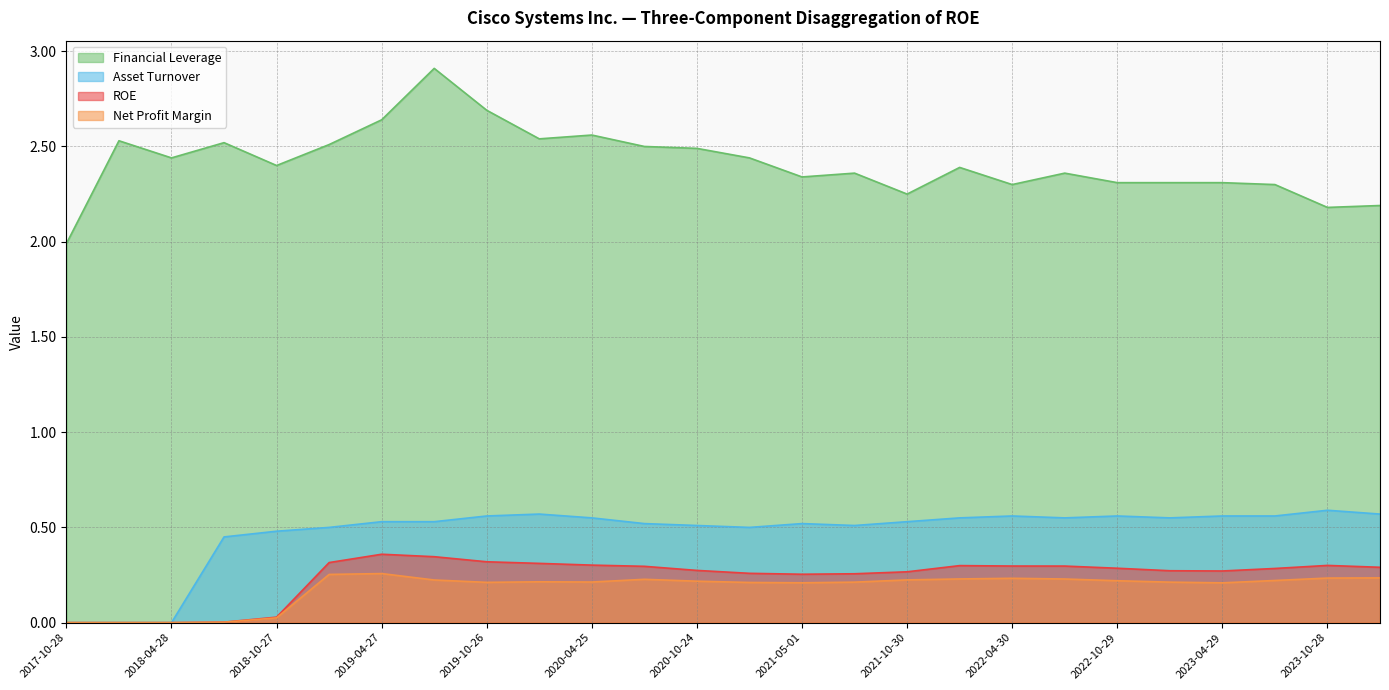

True or false: ROE and Net Profit Margin cross at least once.

False